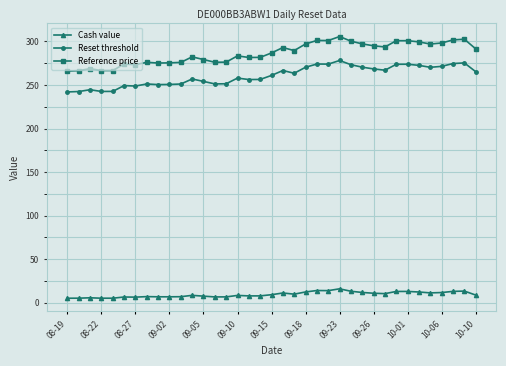

List the series in order of their peak value, lowest first.

Cash value, Reset threshold, Reference price